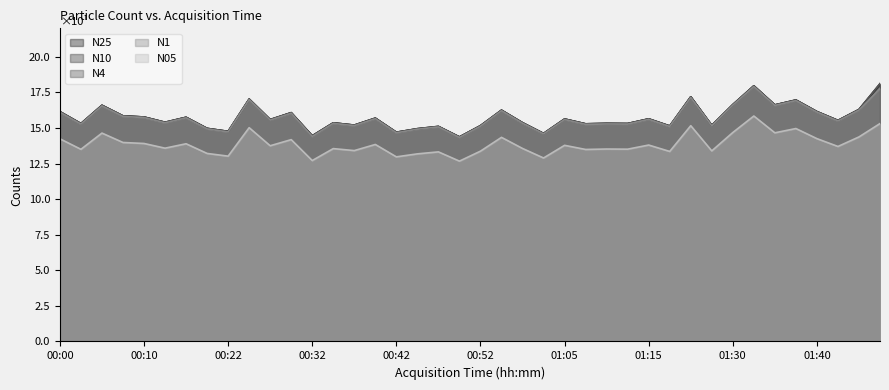

What is the label of the 18th point from the right?

00:56